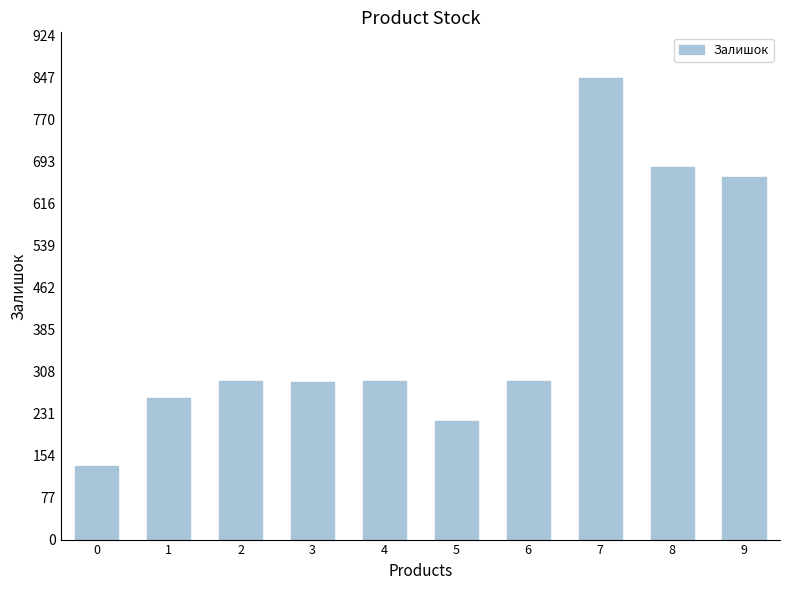

How many categories are shown in the chart?

10